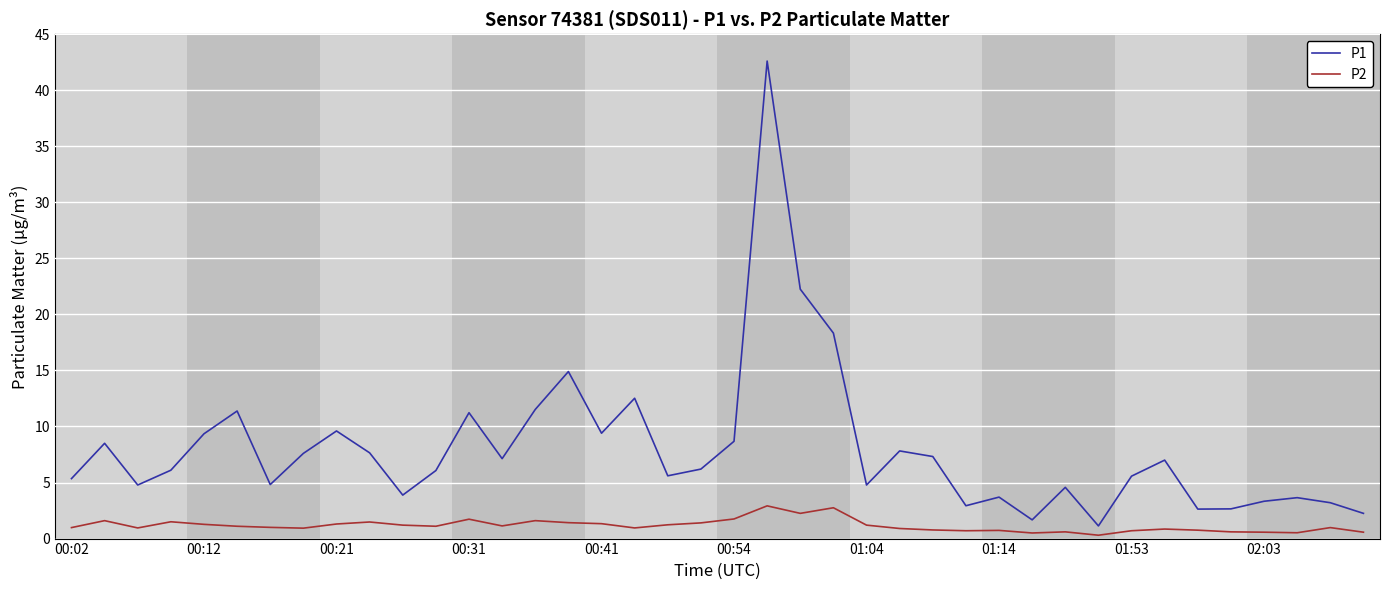

What is the average value of the P2 series?

1.2